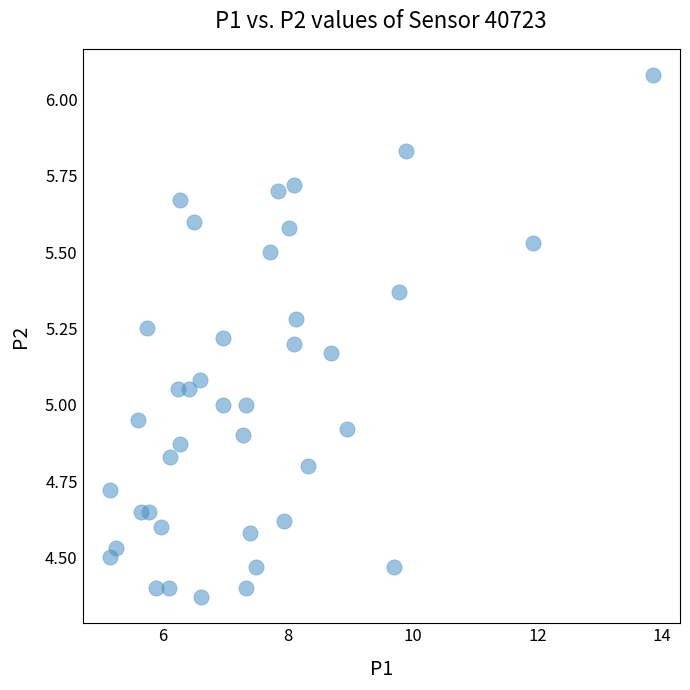

What is the range of X values (max minus min)?

8.7